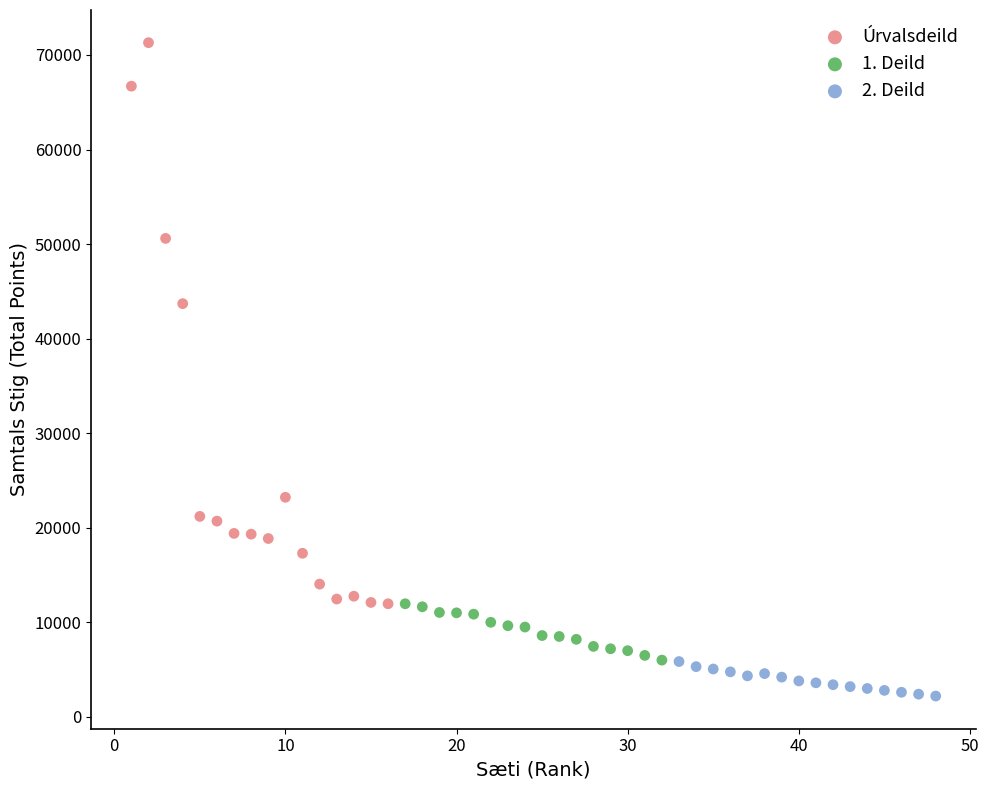

What are all the series names shown in the legend?

Úrvalsdeild, 1. Deild, 2. Deild